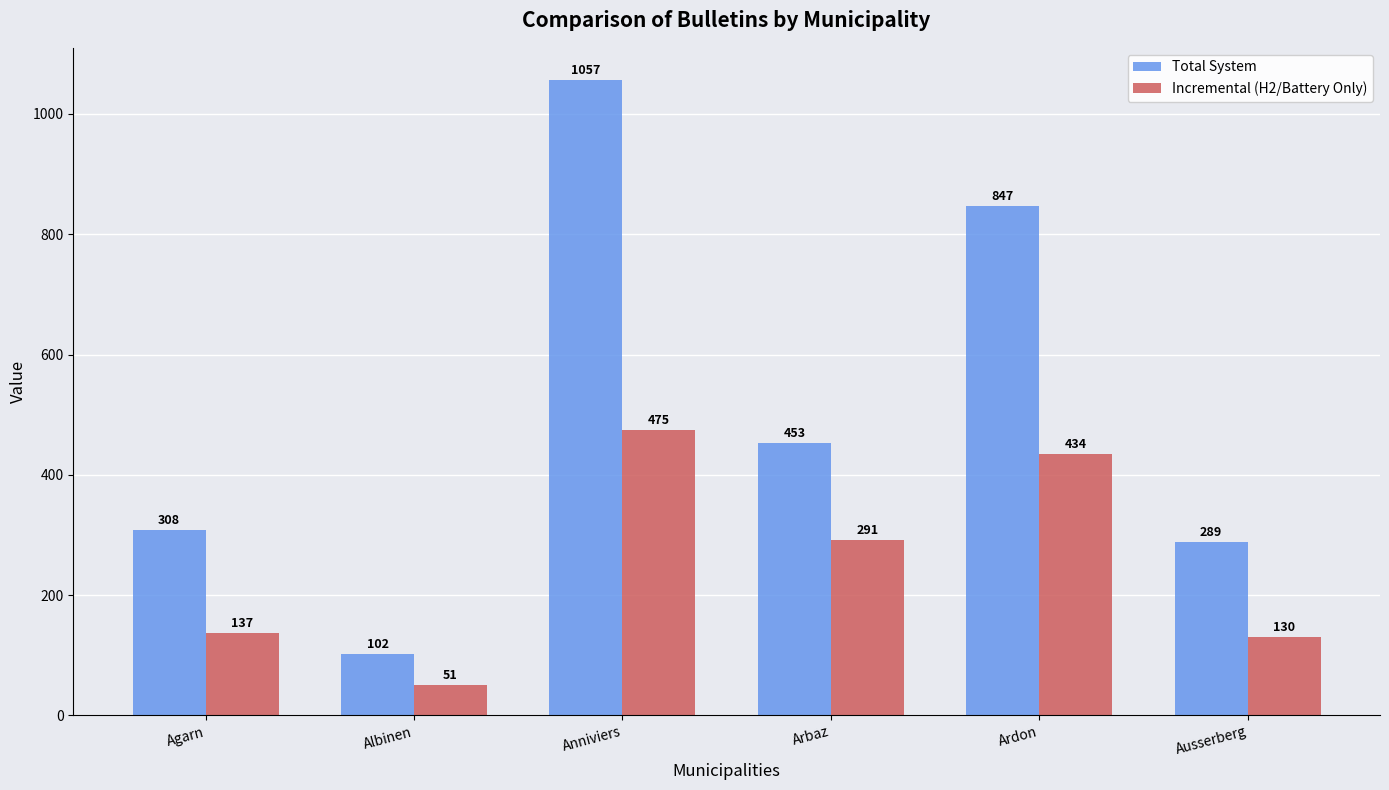

What is the spread (max minus min) of values at Agarn?

171